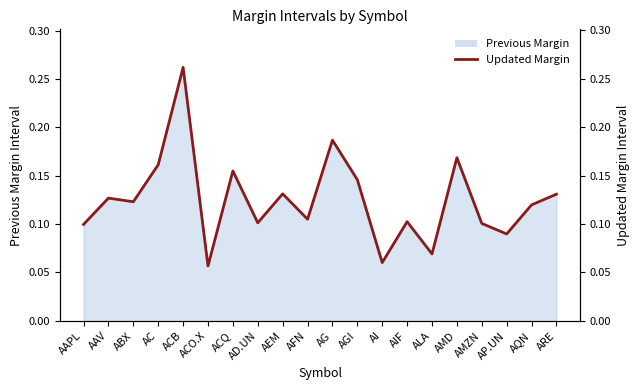

Between ABX and AAPL, which is larger?

ABX